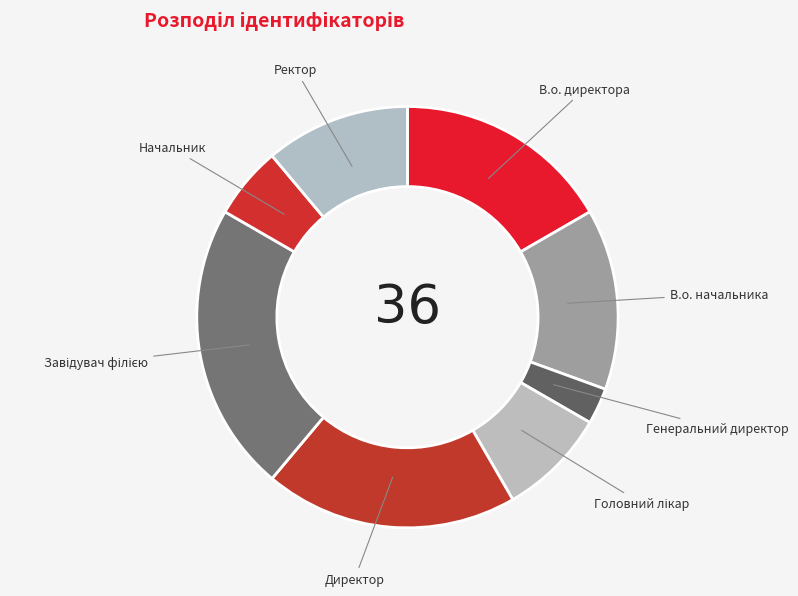

Combined, do В.о. директора and Ректор account for over 50%?

No